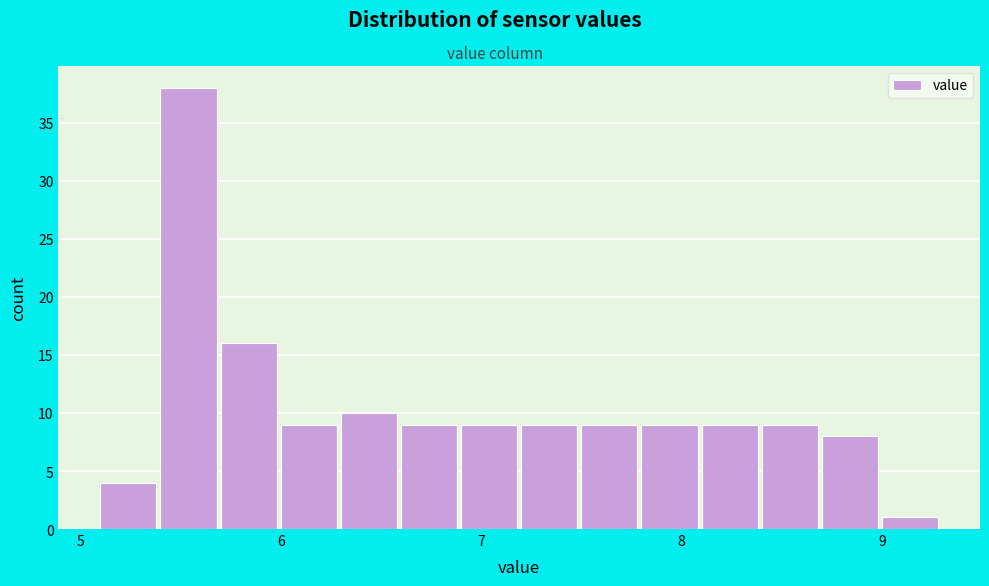

Around what value on the x-axis is the tallest bar? Give the approximate position of its centre, as read against the axis.

5.5